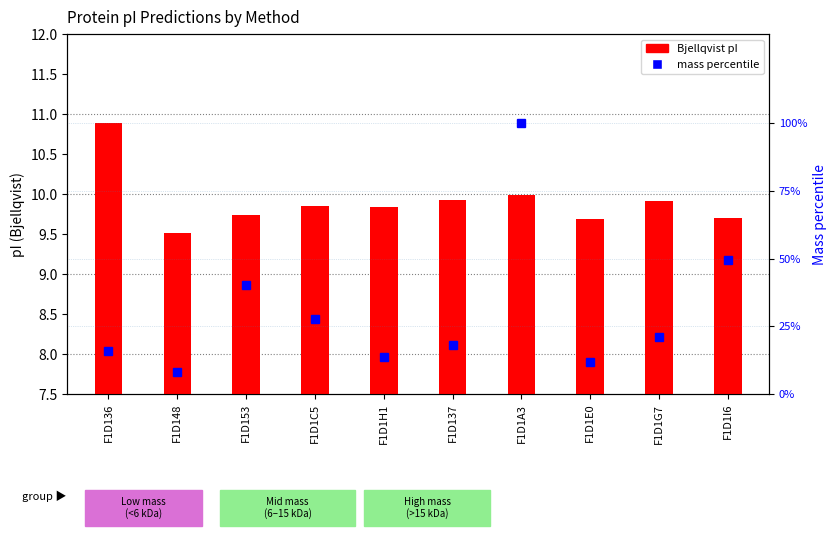

What is the sum of all mass percentile values?

306.3